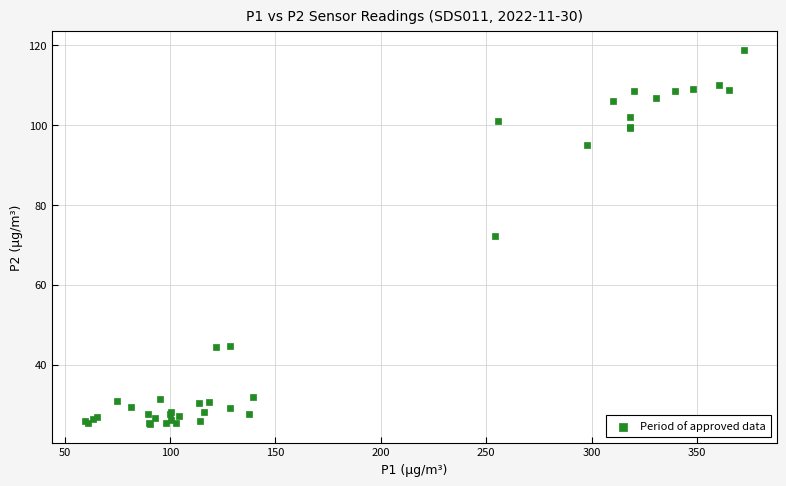

What Y value in the scatter plot is closest to 71?

72.3